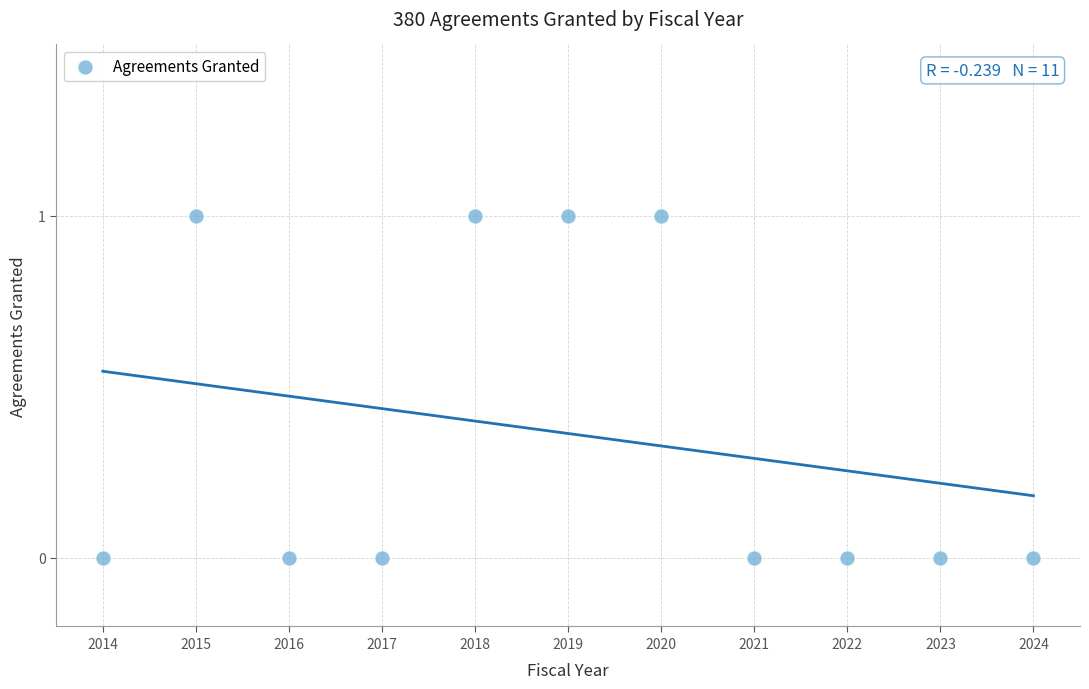

What is the average X value?

2019